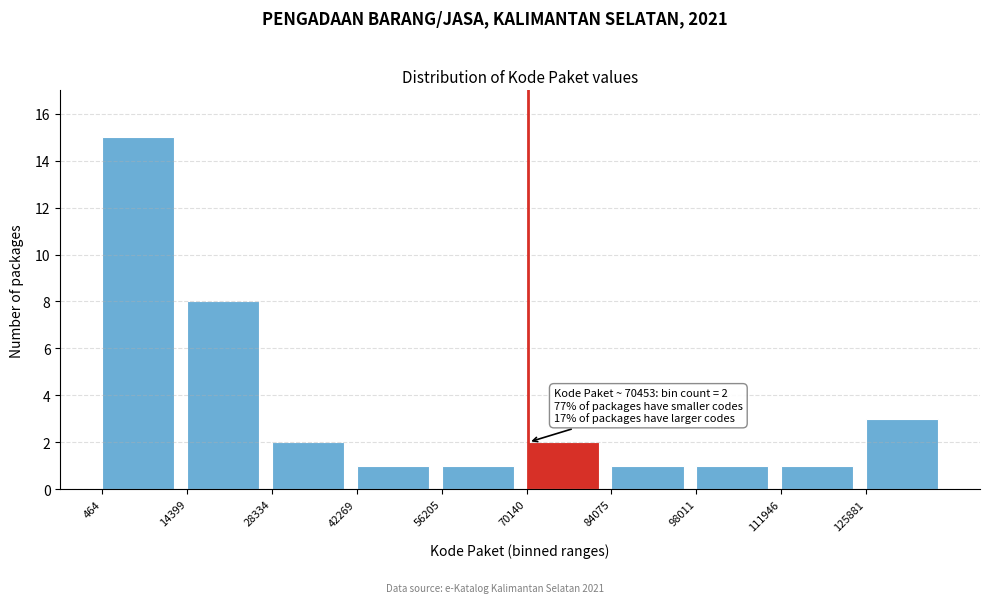

Which range on the x-axis has the tallest bar?

0 to 14000